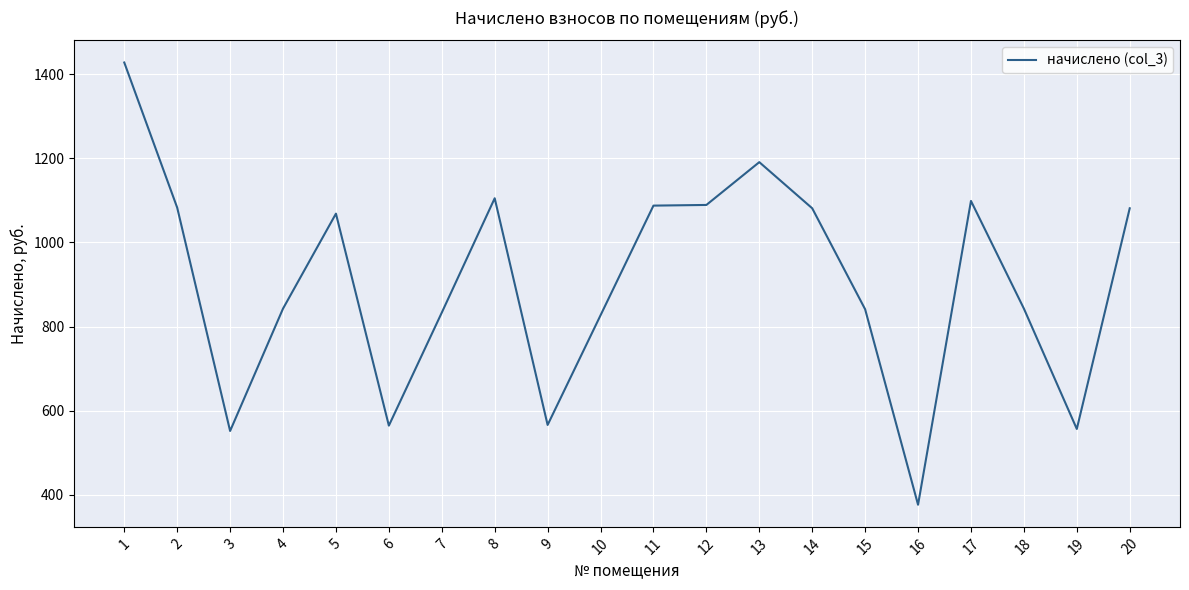

How many lines are shown in the chart?

1